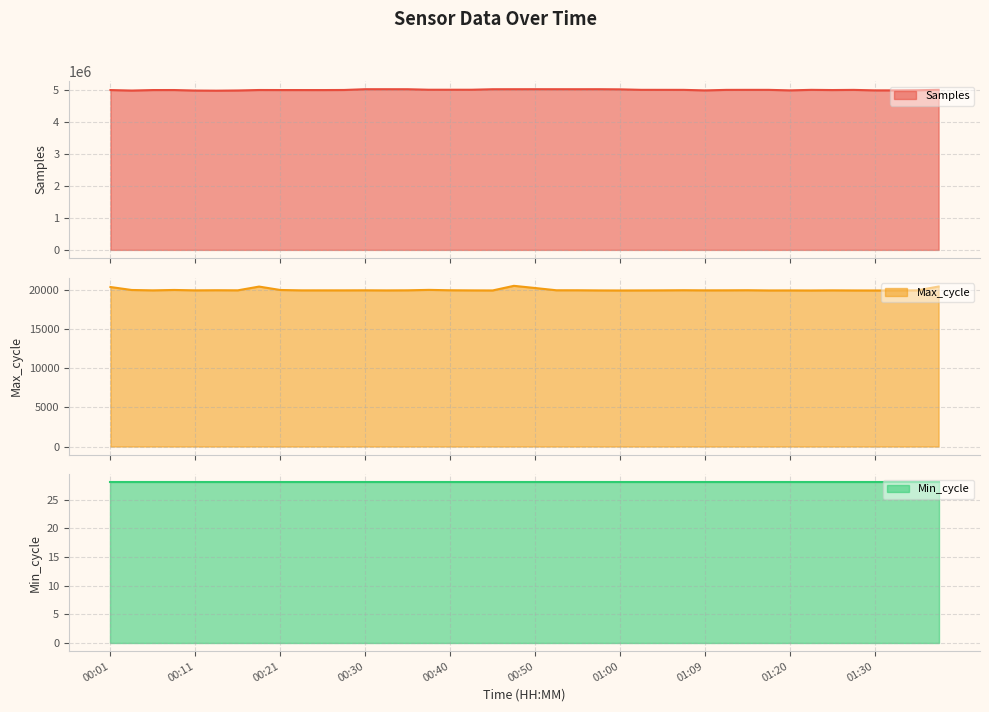

True or false: Min_cycle line and Max_cycle line intersect in this chart.

False